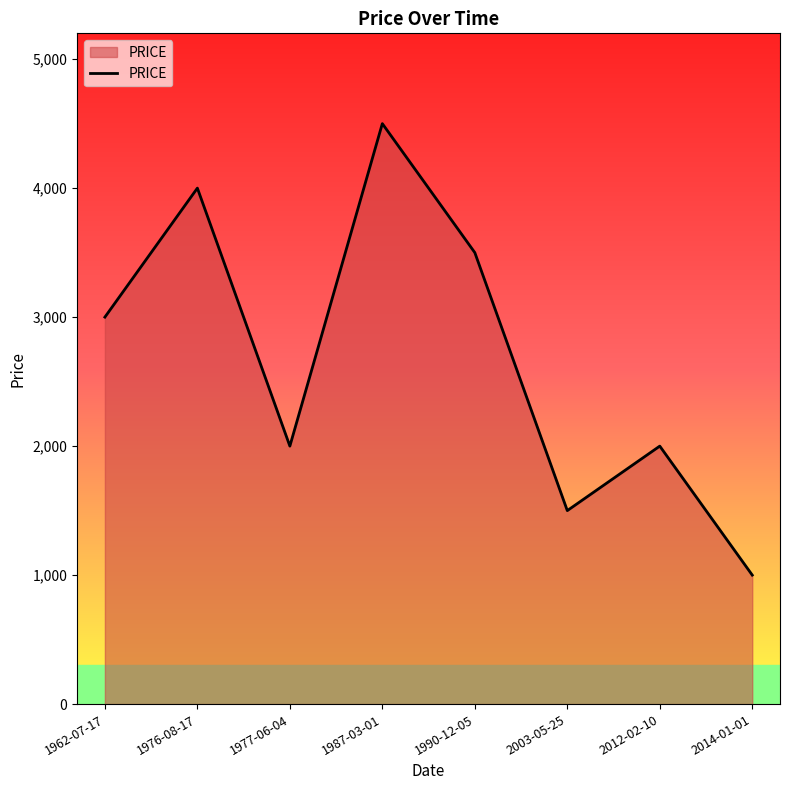

What is the average value?

2688